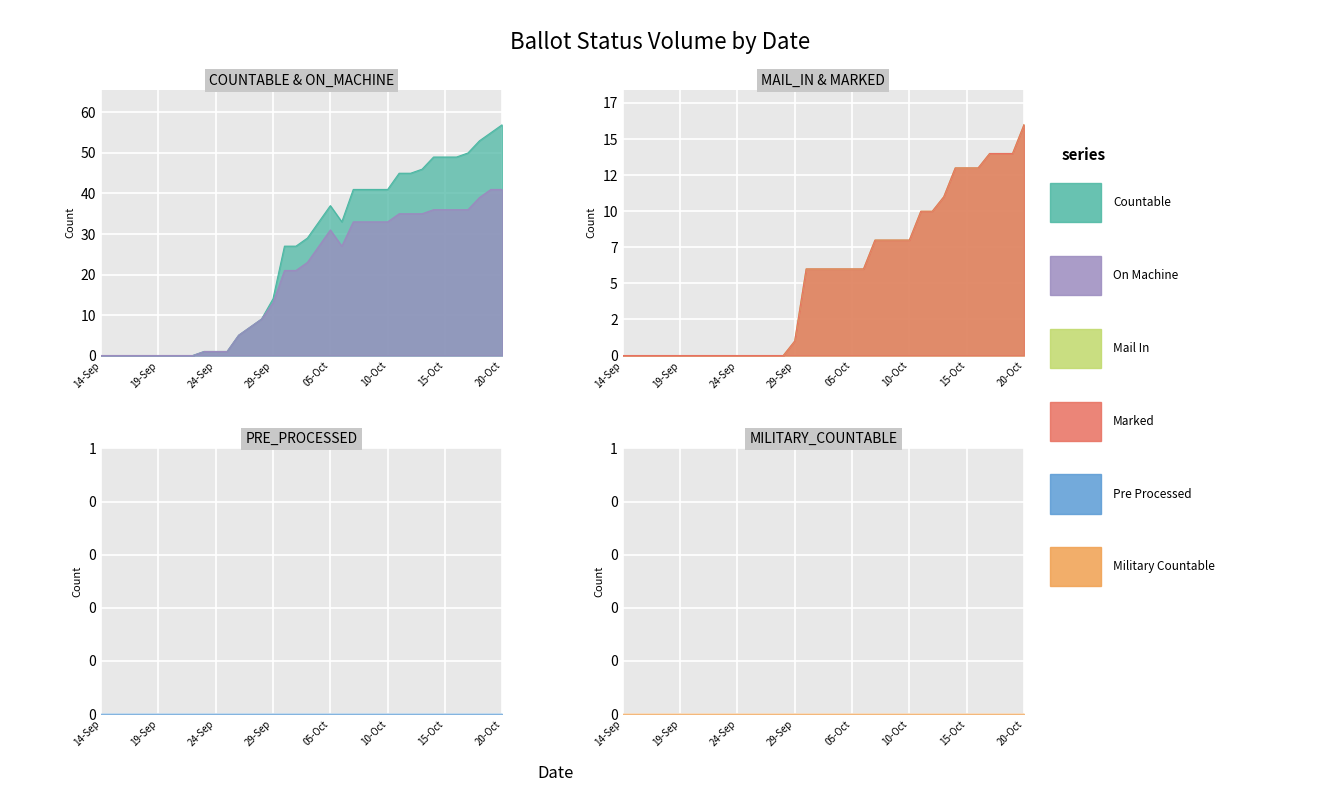

Is it true that ON_MACHINE equals 56 at 14-Oct?

False